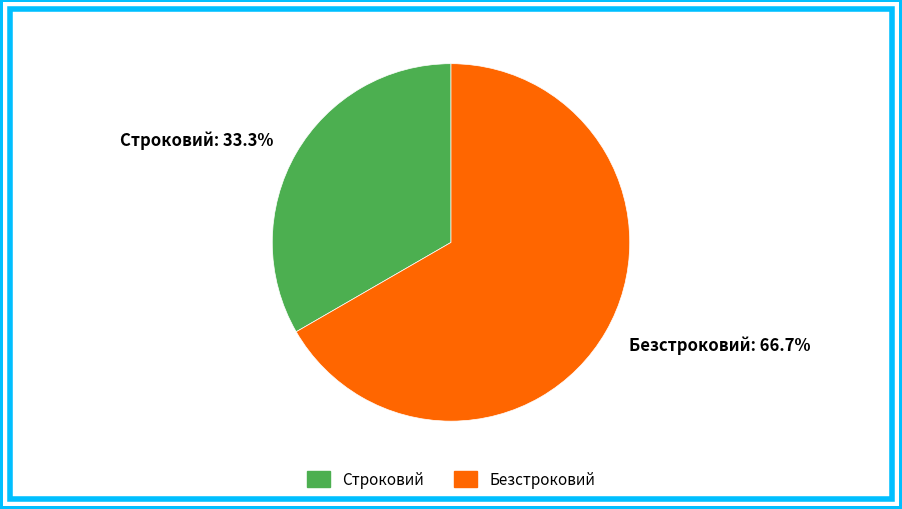

Is it true that Строковий is 33% of the pie?

True